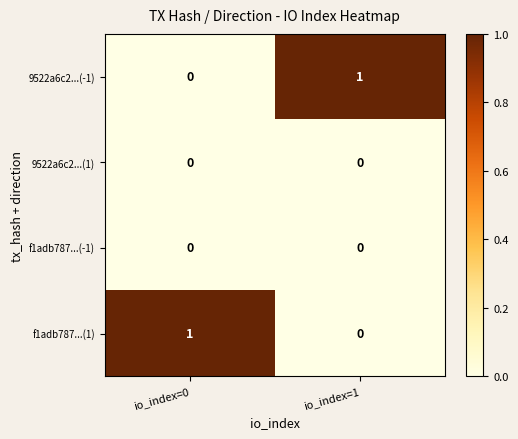

Is the value of 9522a6c2...(-1) at io_index=1 greater than the value of 9522a6c2...(1) at io_index=0?

Yes